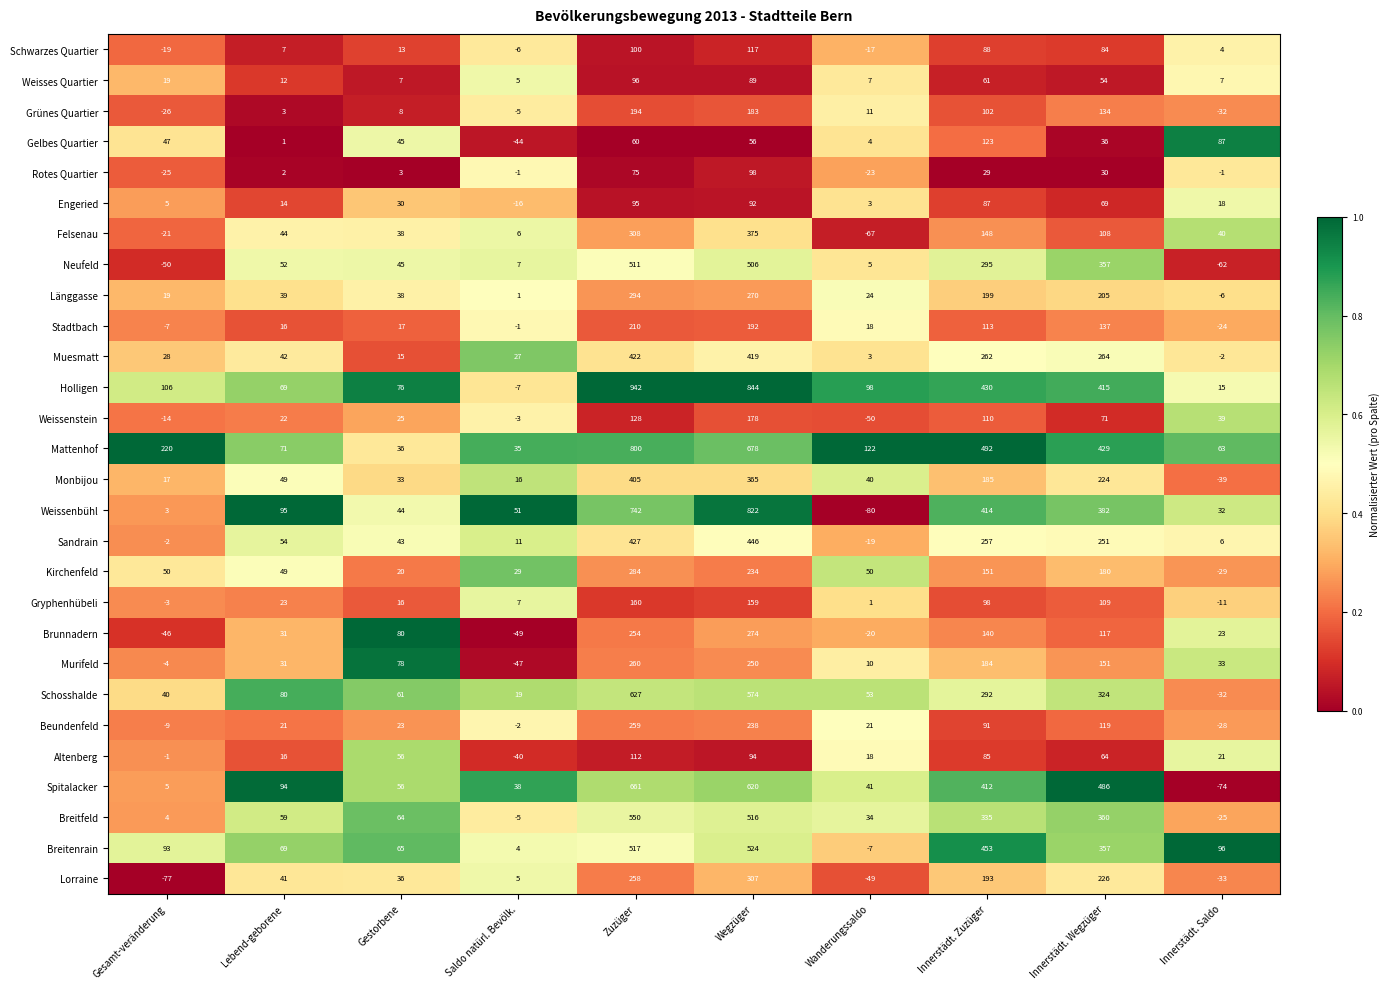

What is the smallest value displayed?

-80